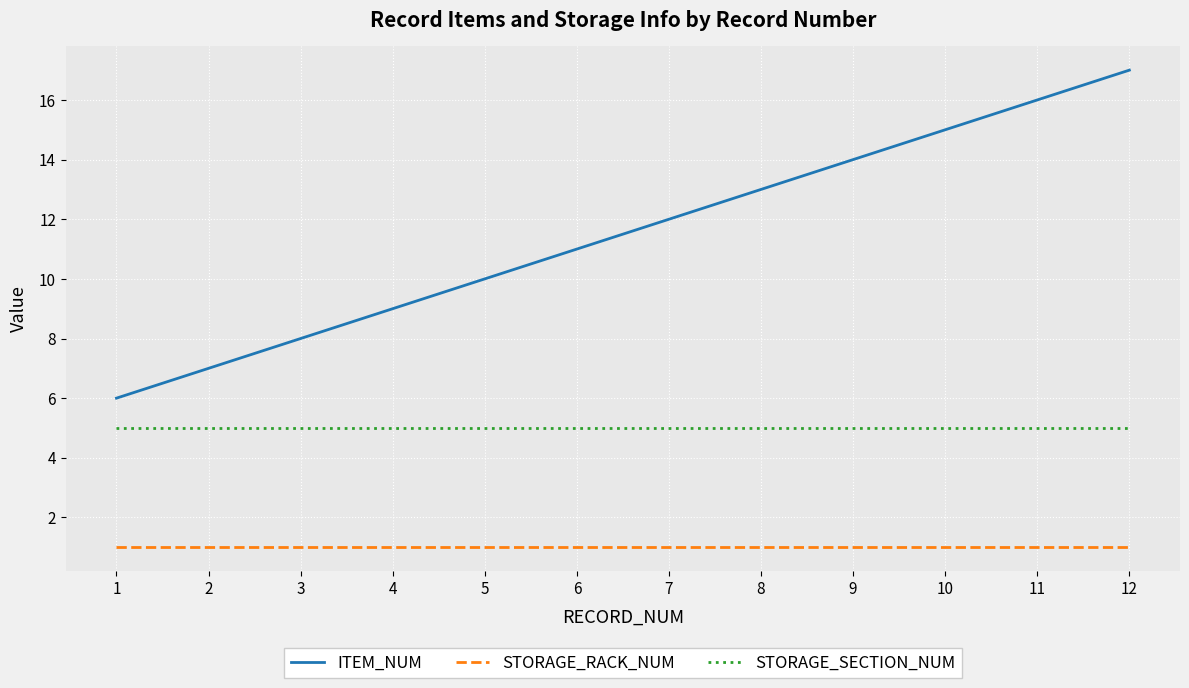

What is the highest value of the STORAGE_SECTION_NUM series?

5